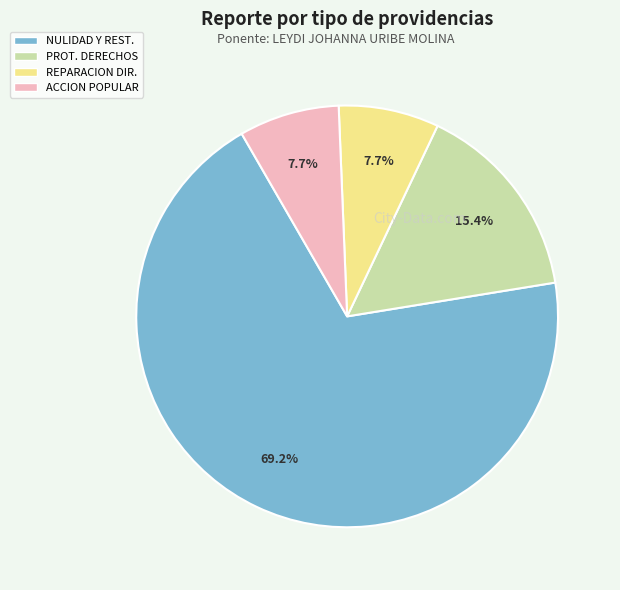

Is there a majority slice in this chart?

Yes